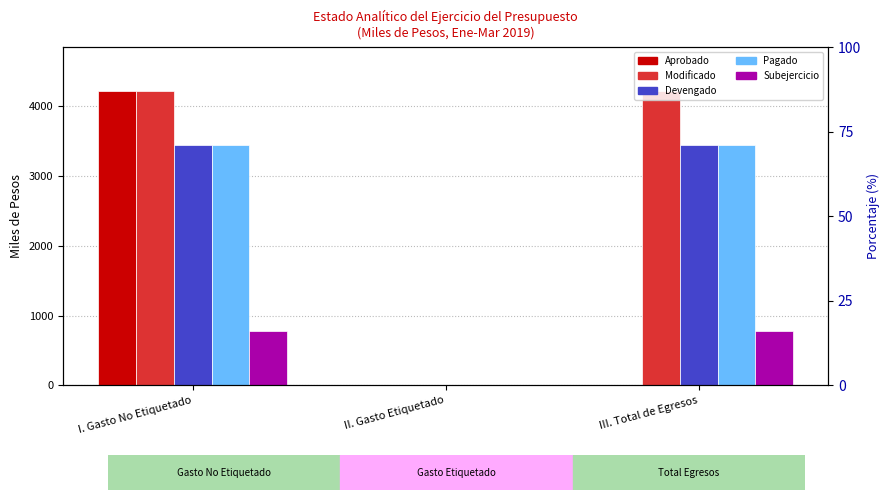

Count the number of categories in the chart.

3